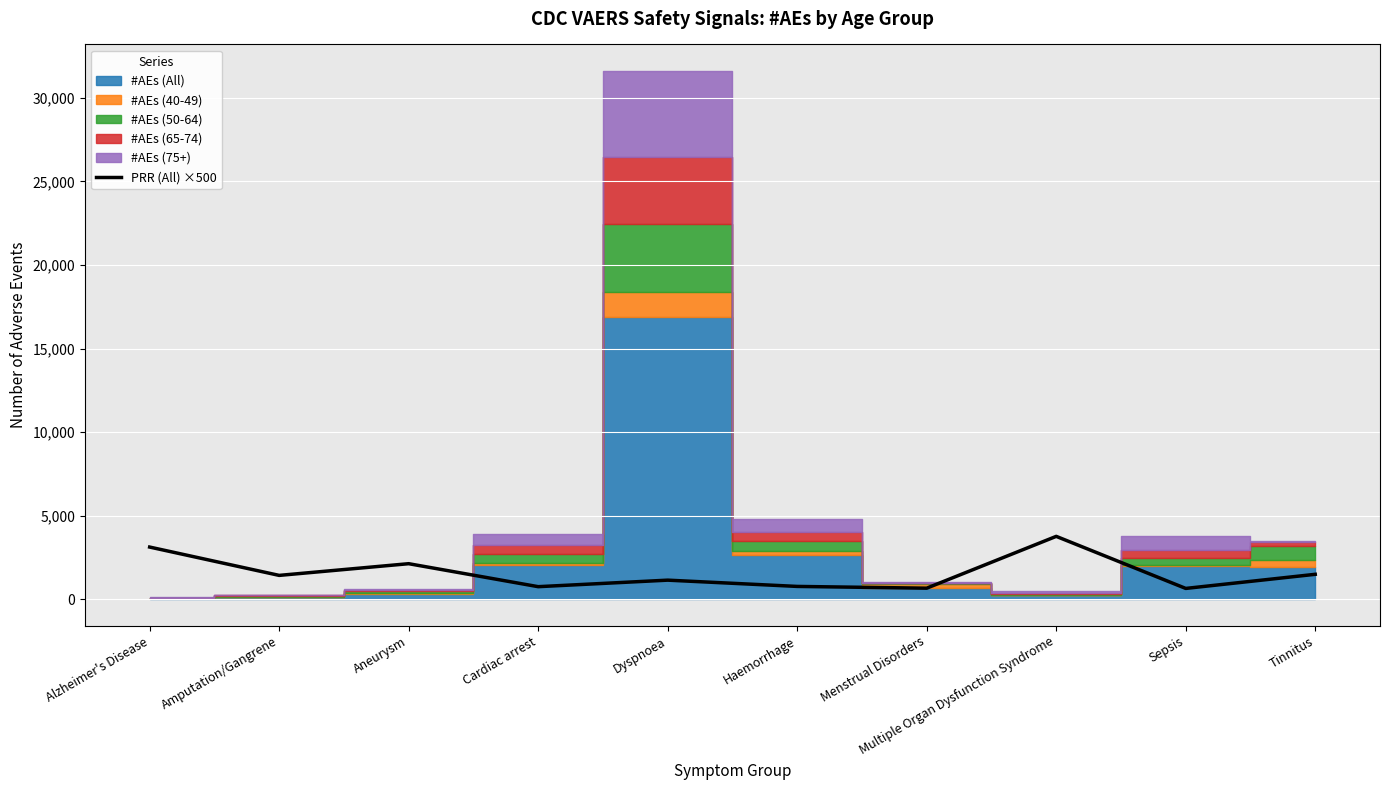

Reading left to right, list all the values displayed in this chart.

Alzheimer's Disease=3125	Amputation/Gangrene=1430	Aneurysm=2130	Cardiac arrest=755	Dyspnoea=1145	Haemorrhage=770	Menstrual Disorders=665	Multiple Organ Dysfunction Syndrome=3765	Sepsis=650	Tinnitus=1495